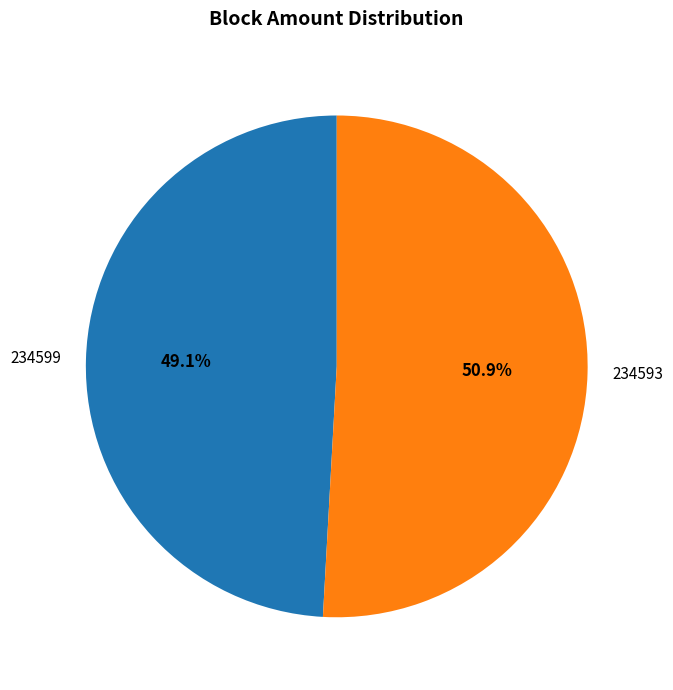

Which slice represents more than half of the pie?

234593